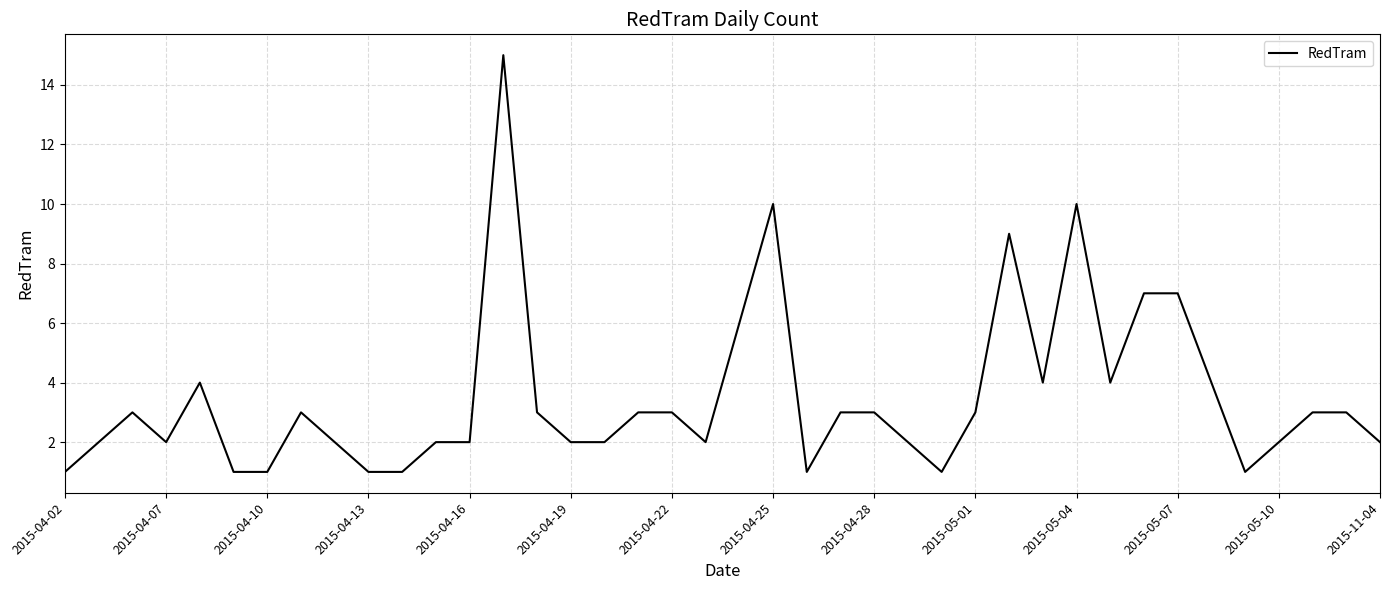

What is the difference between the maximum and minimum values?

14